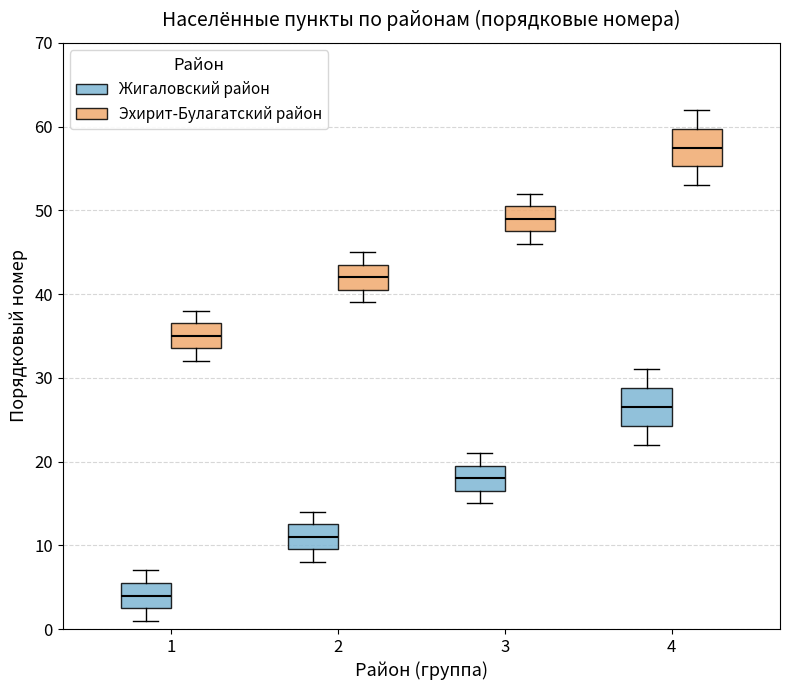

Reading left to right, read every box against the y-axis: the position of its median line, the range the box covers, and the ends of its whiskers. The values are not printed on the chart, so give them approximately, as read against the axis.

1 (Жигаловский район): median 4, box 3 to 6, whiskers 1 to 7
1 (Эхирит-Булагатский район): median 35, box 34 to 37, whiskers 32 to 38
2 (Жигаловский район): median 11, box 10 to 13, whiskers 8 to 14
2 (Эхирит-Булагатский район): median 42, box 41 to 44, whiskers 39 to 45
3 (Жигаловский район): median 18, box 17 to 20, whiskers 15 to 21
3 (Эхирит-Булагатский район): median 49, box 48 to 51, whiskers 46 to 52
4 (Жигаловский район): median 27, box 24 to 29, whiskers 22 to 31
4 (Эхирит-Булагатский район): median 58, box 55 to 60, whiskers 53 to 62